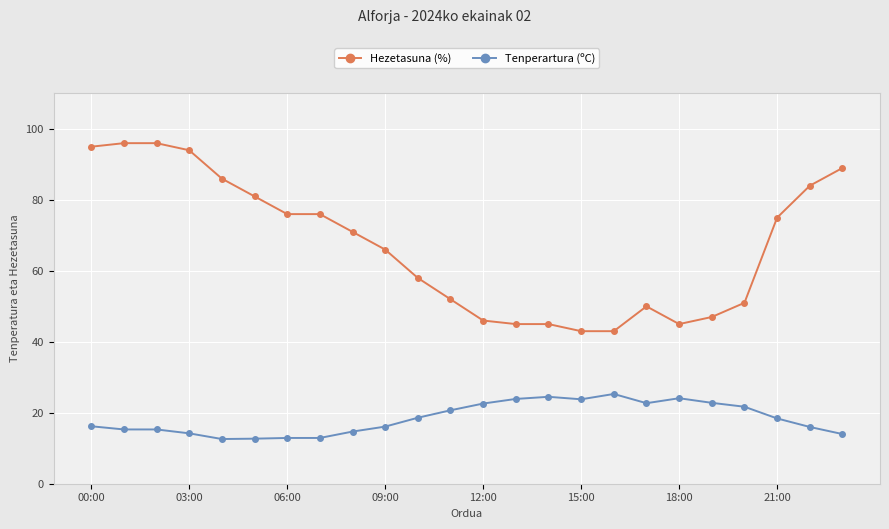

What is the smallest value displayed?

12.6